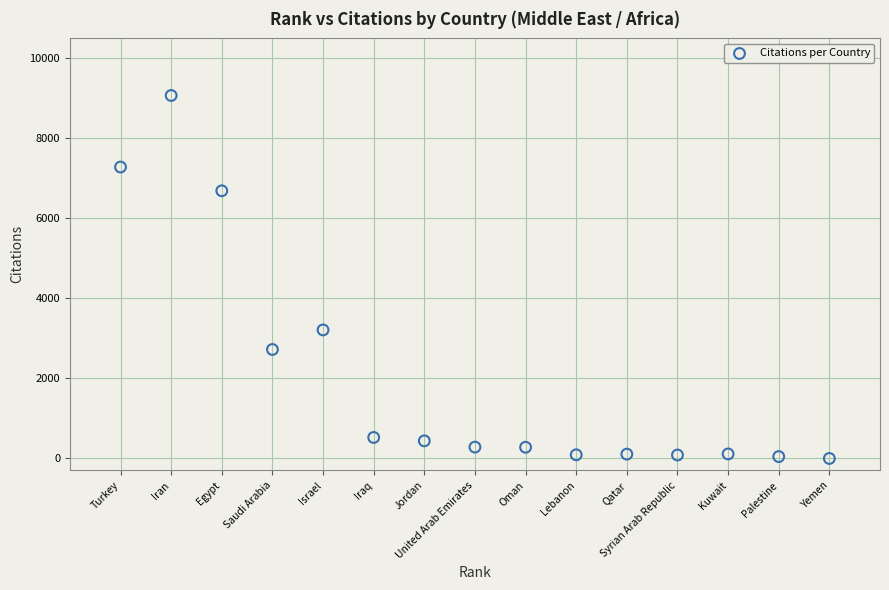

What Y value in the scatter plot is closest to 4536?

3213